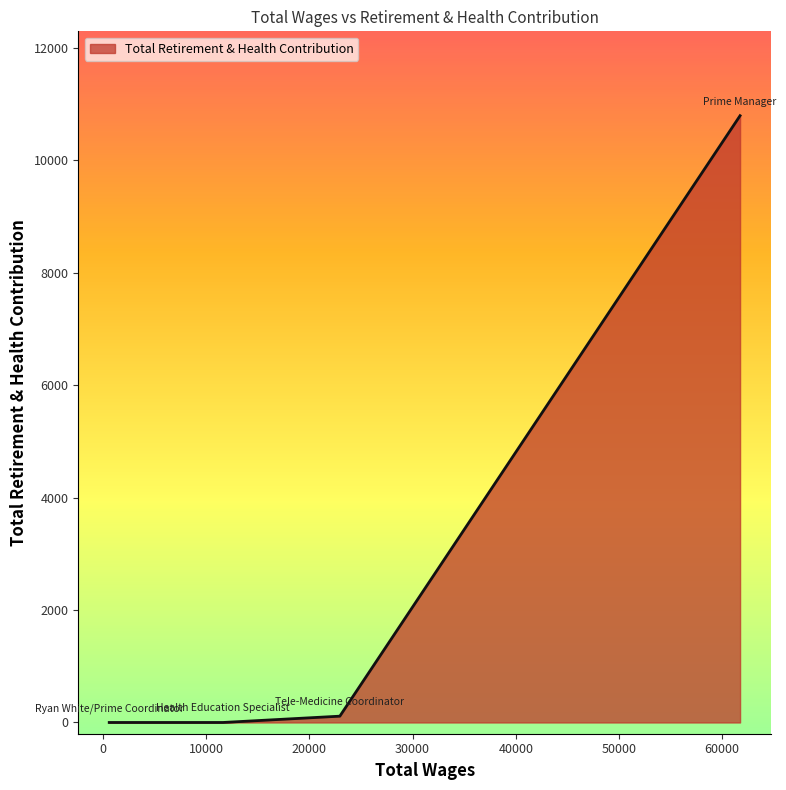

What is the difference between the maximum and minimum values?

10789